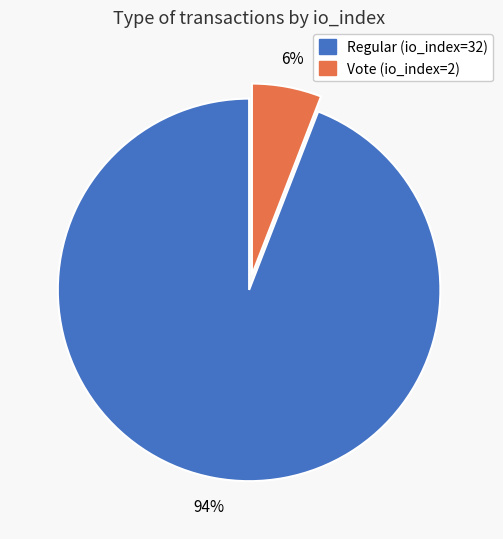

Count the number of slices in the pie.

2